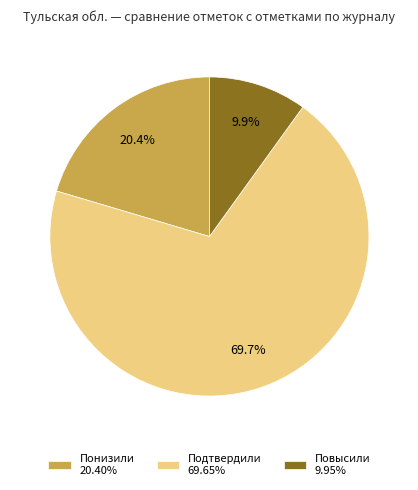

To the nearest percent, what portion does Повысили represent?

10%